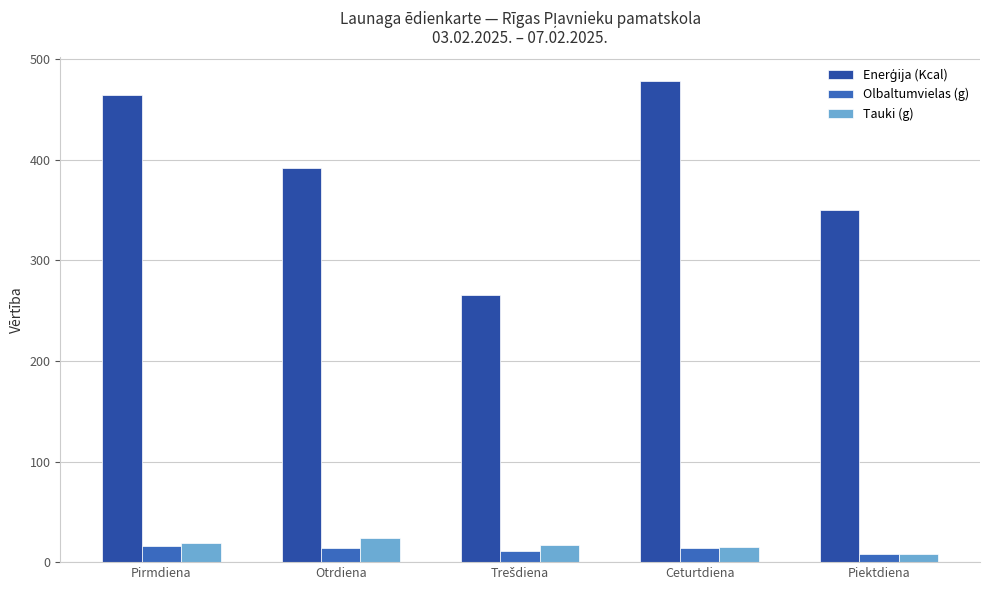

Count the number of data series in this chart.

3